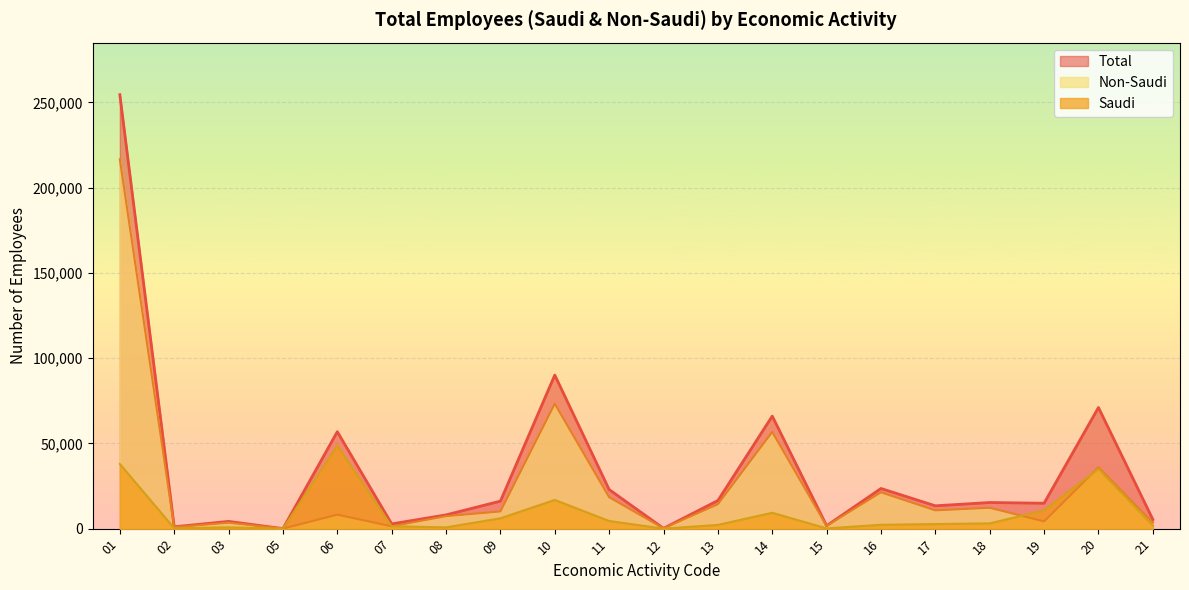

How many times do Saudi and Non-Saudi cross each other?

3